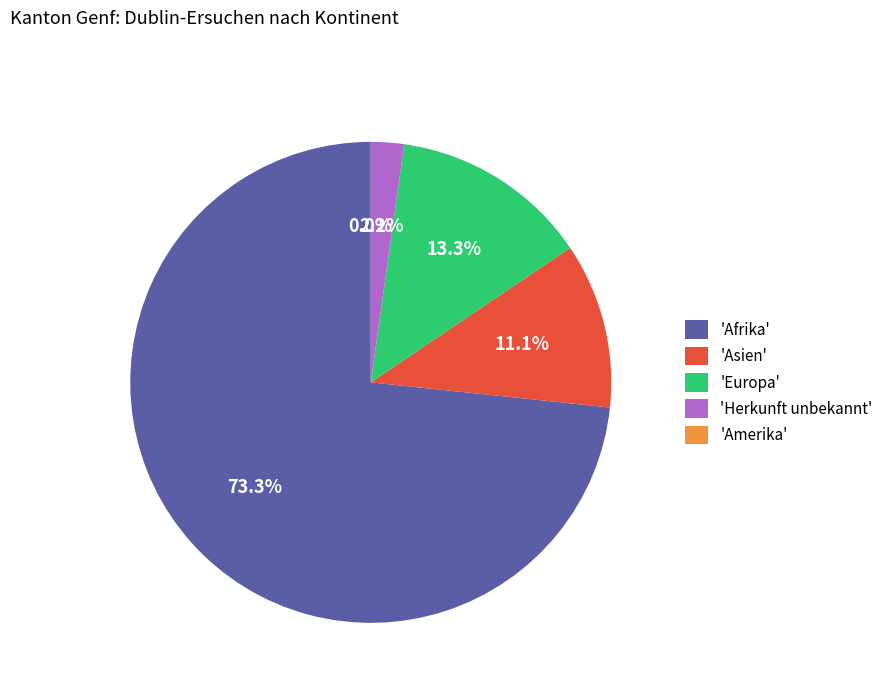

How many slices are in this pie chart?

5